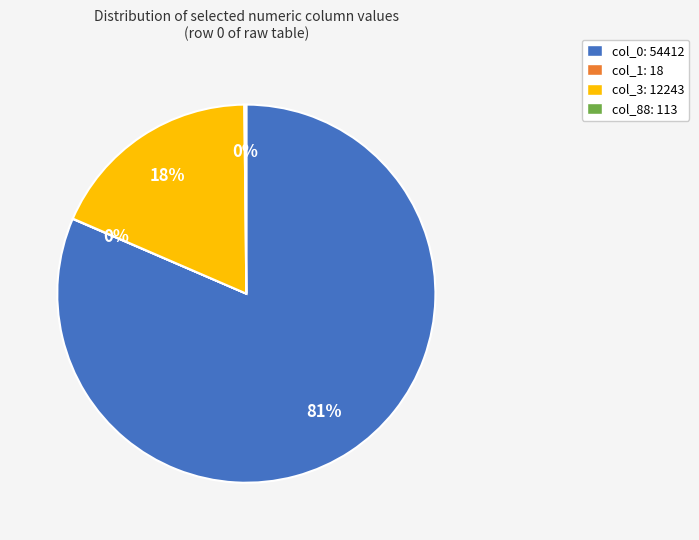

Which category accounts for the majority?

col_0: 54412